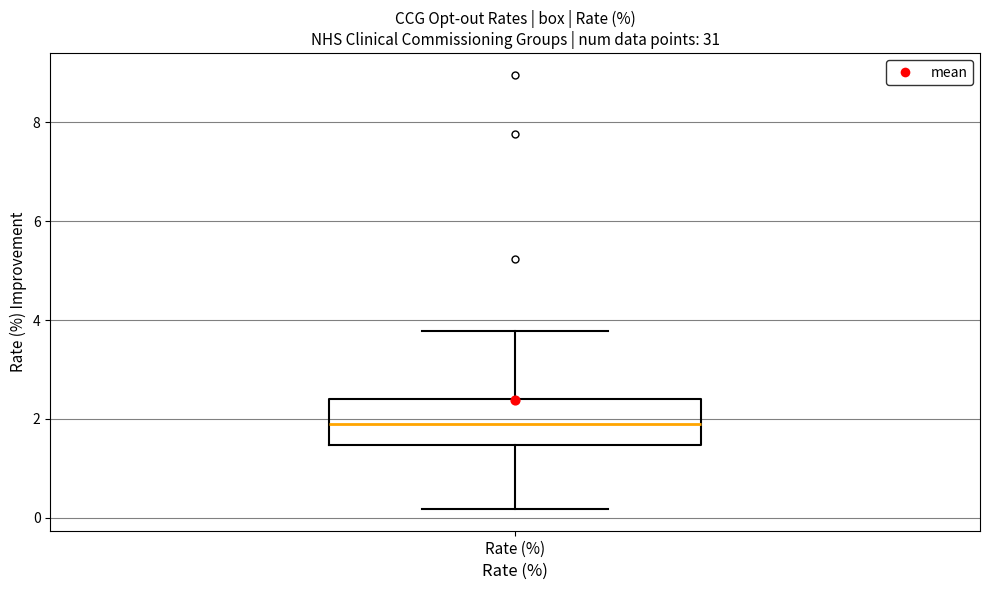

Transcribe this box plot: give where the median line is, the range the box spans, and where the two whiskers end, as read against the y-axis. The values are not printed on the chart, so give them approximately, as read against the axis.

median 2.0, box 1.4 to 2.4, whiskers 0.2 to 3.8